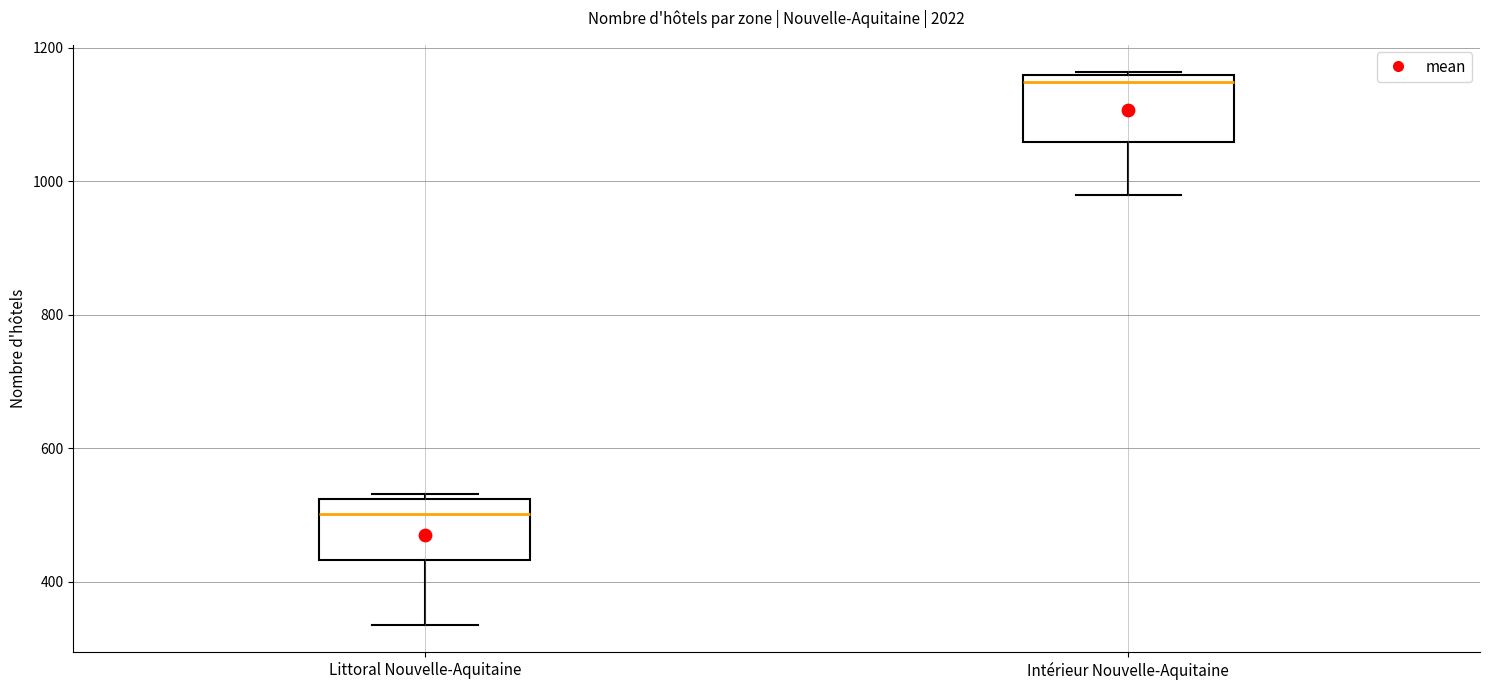

Reading left to right, transcribe this box plot: for each box, give where its median line is, the range the box spans, and where its two whiskers end, as read against the y-axis. The values are not printed on the chart, so give them approximately, as read against the axis.

Littoral Nouvelle-Aquitaine: median 500, box 440 to 520, whiskers 340 to 540
Intérieur Nouvelle-Aquitaine: median 1140, box 1060 to 1160, whiskers 980 to 1160